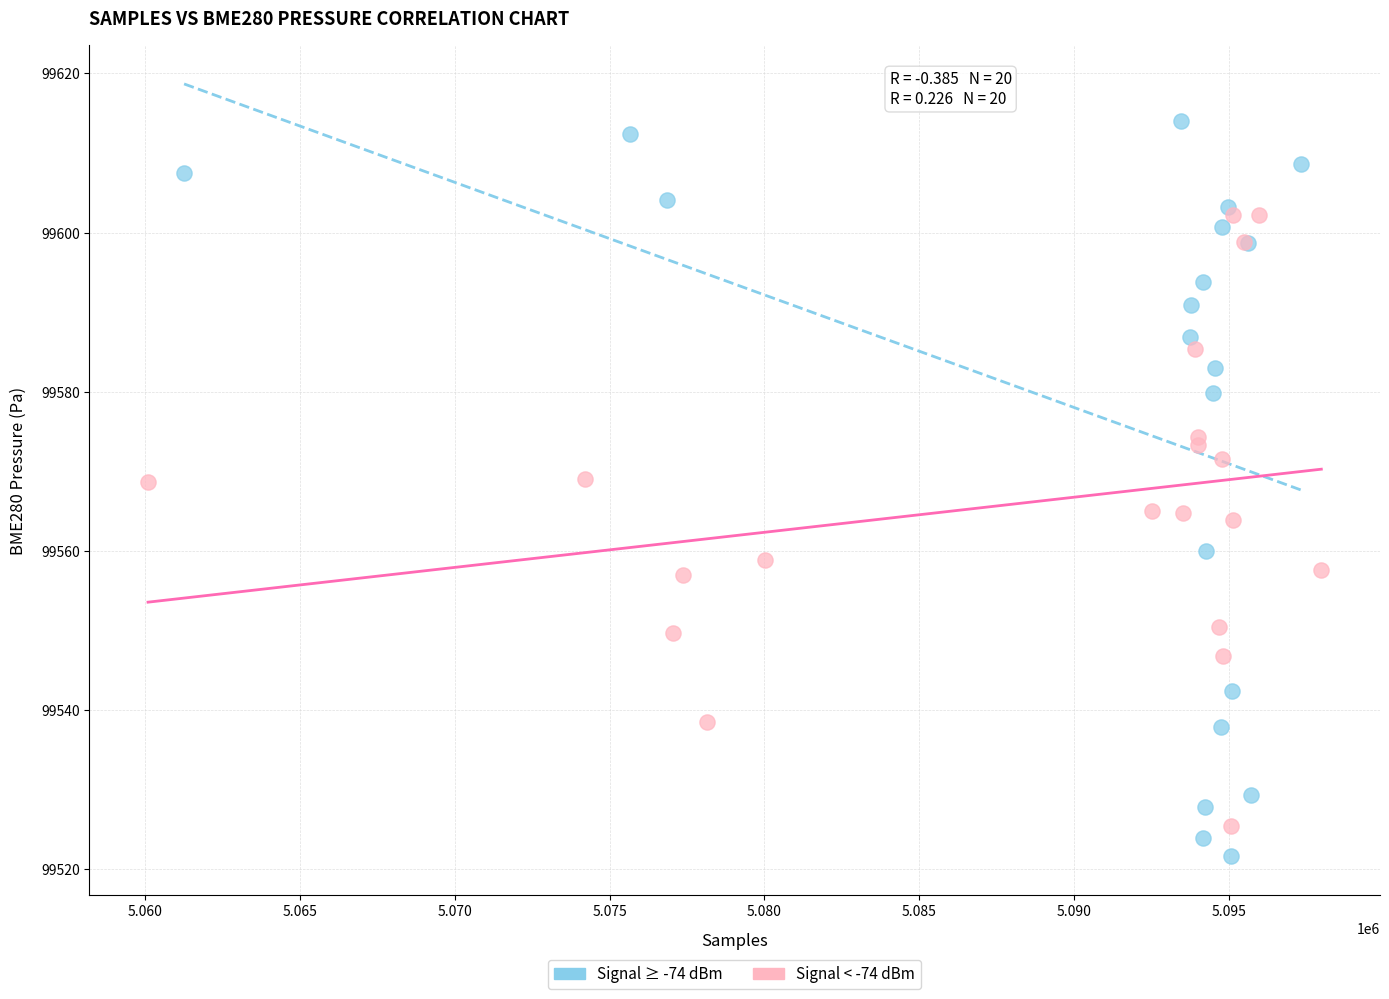

What are all the series names shown in the legend?

Signal ≥ -74 dBm, Signal < -74 dBm